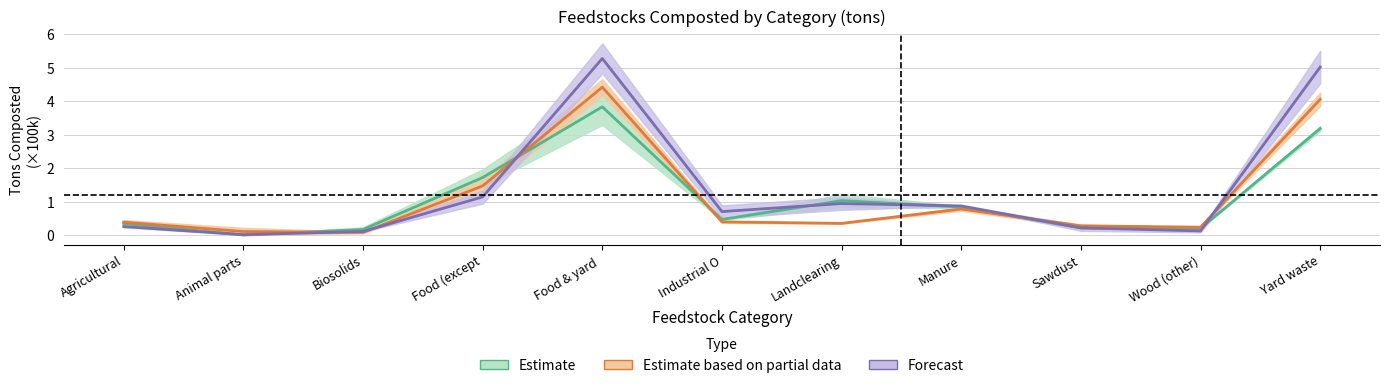

True or false: Estimate and Estimate based on partial data cross at least once.

True